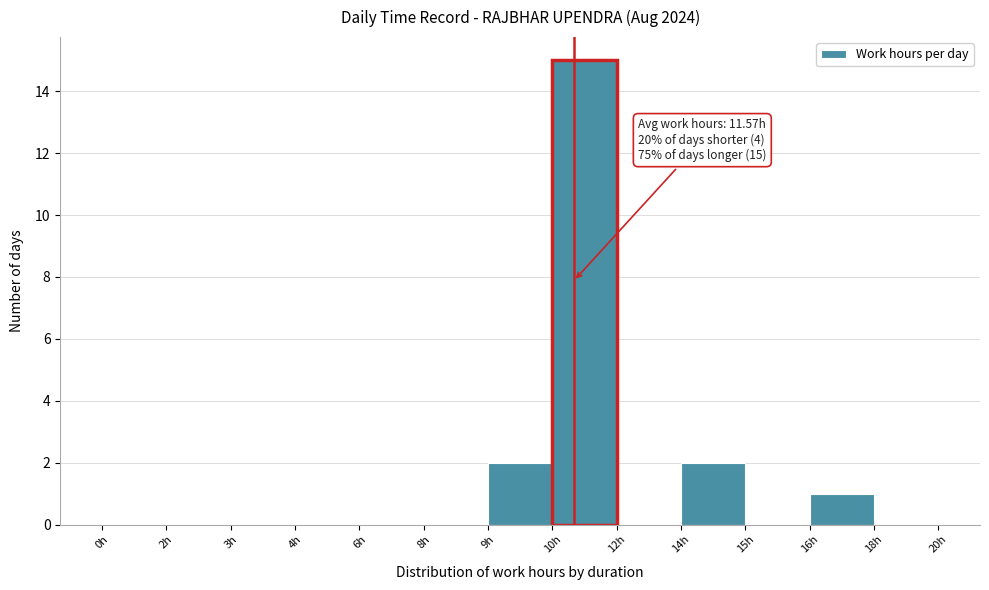

Reading right to left, what are all the values shown in this chart?

18h=0	16h=1	15h=0	14h=2	12h=0	10h=15	9h=2	8h=0	6h=0	4h=0	3h=0	2h=0	0h=0